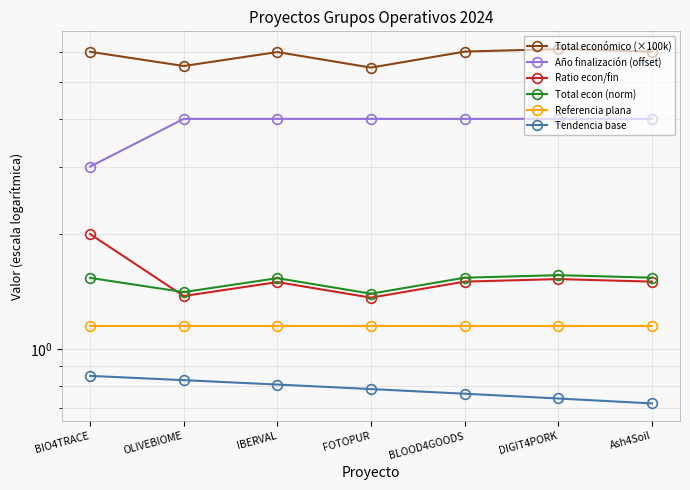

Where is Tendencia base nearest to the value 0?

Ash4Soil